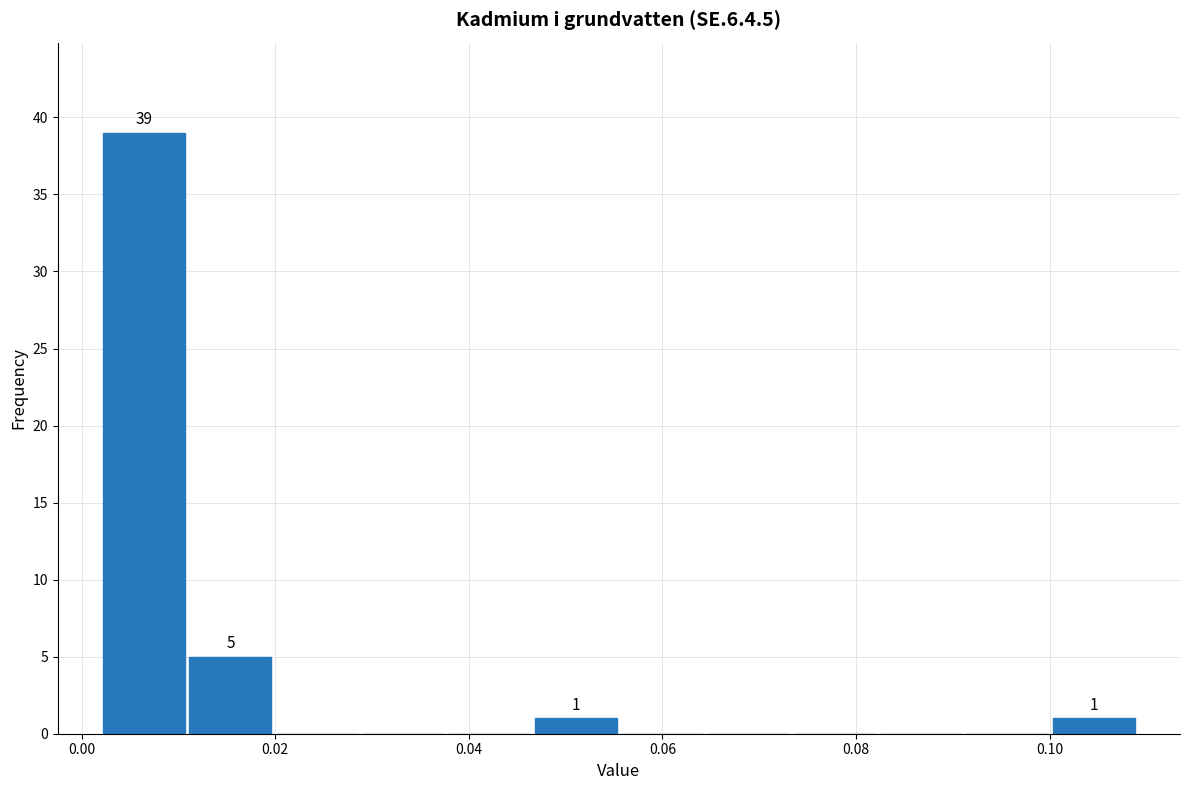

Which range on the x-axis has the tallest bar?

0.002 to 0.010